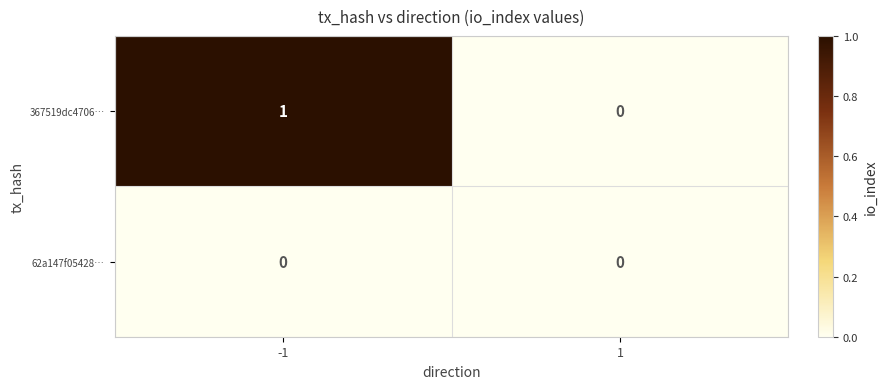

List the series in order of their peak value, highest first.

367519dc4706…, 62a147f05428…